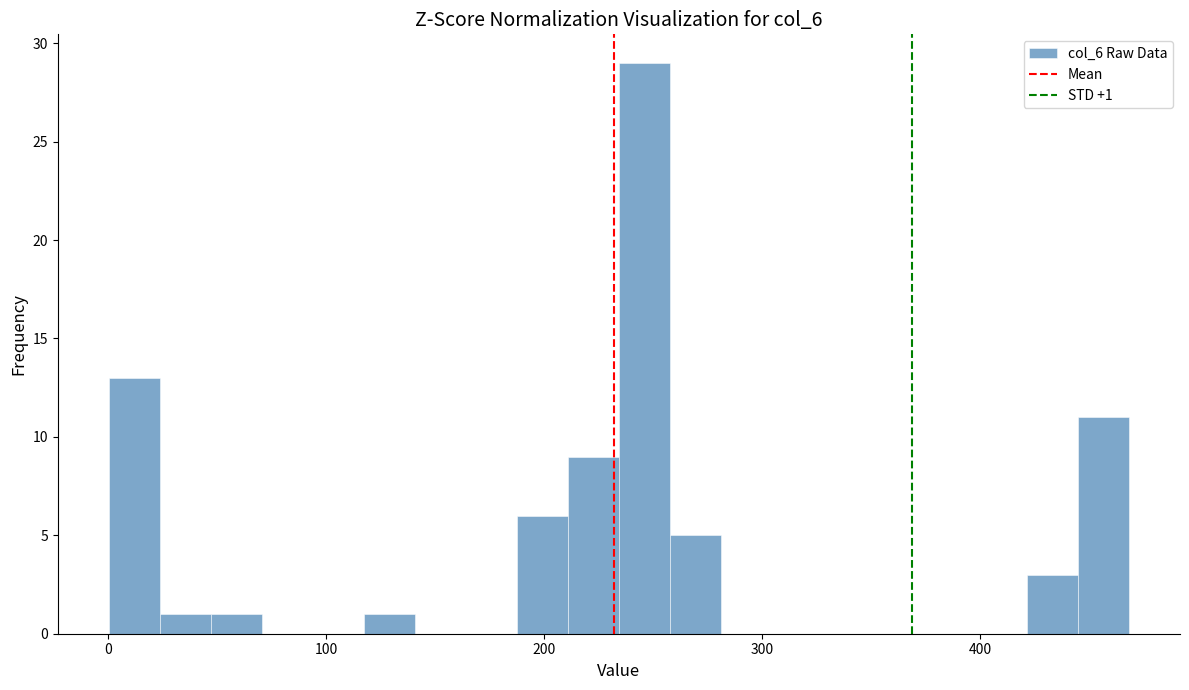

Read against the x-axis, roughly where is the centre of the tallest bar?

250